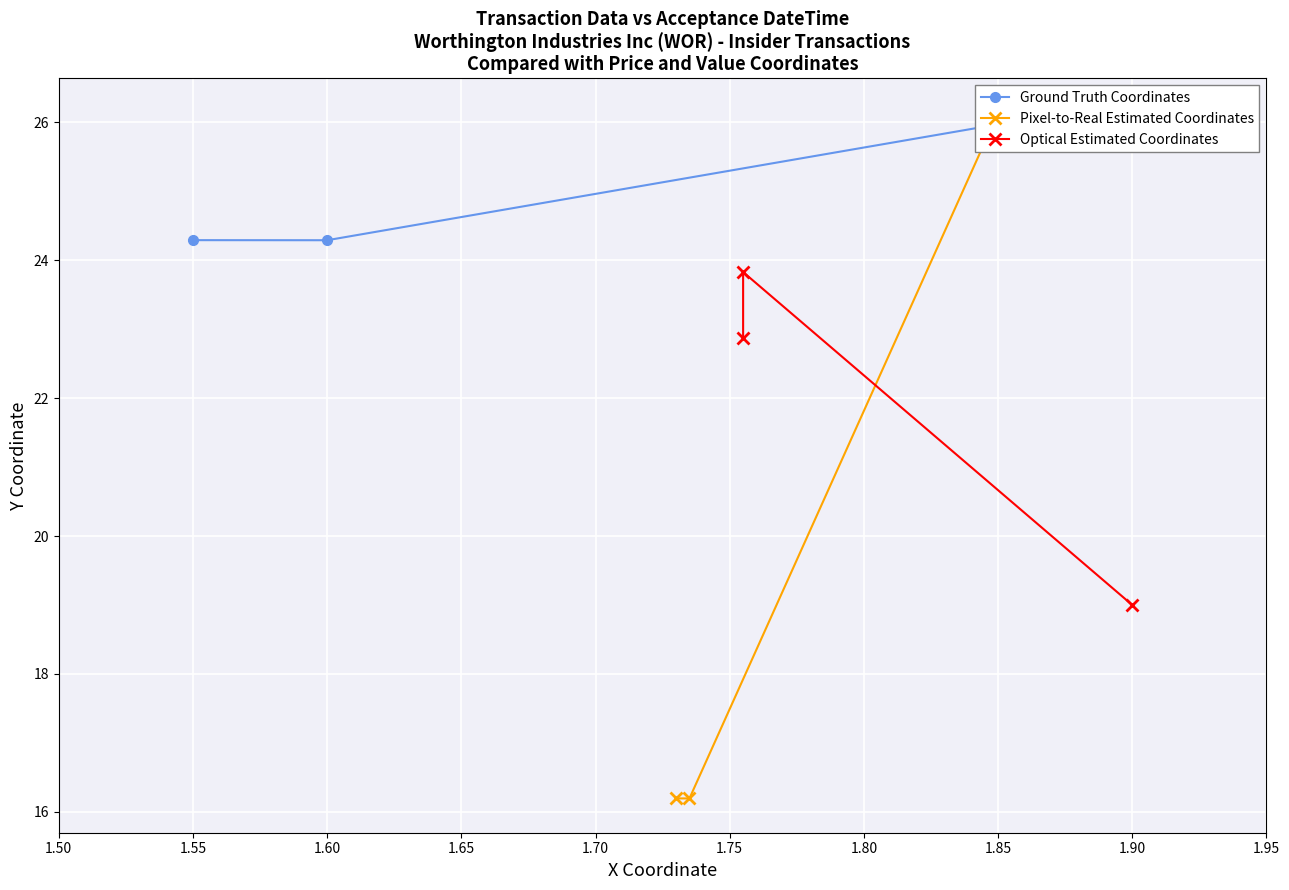

How many lines are shown in the chart?

3